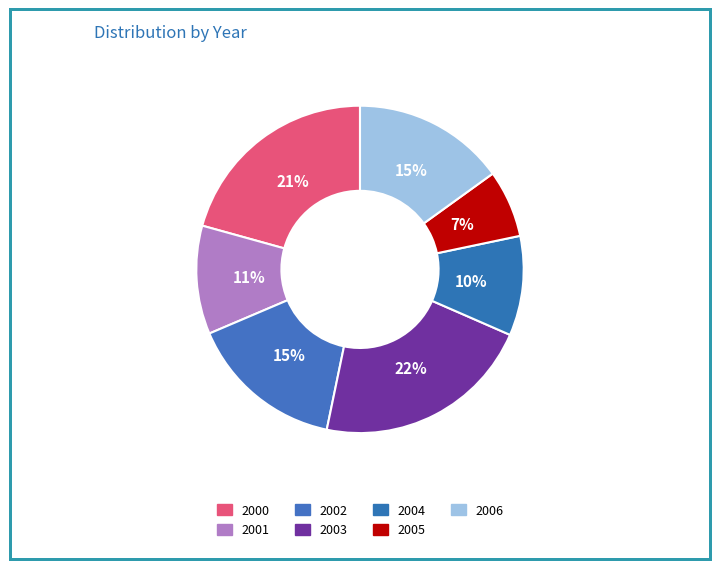

To the nearest percent, what is the difference between the largest and smallest slice percentages?

15%